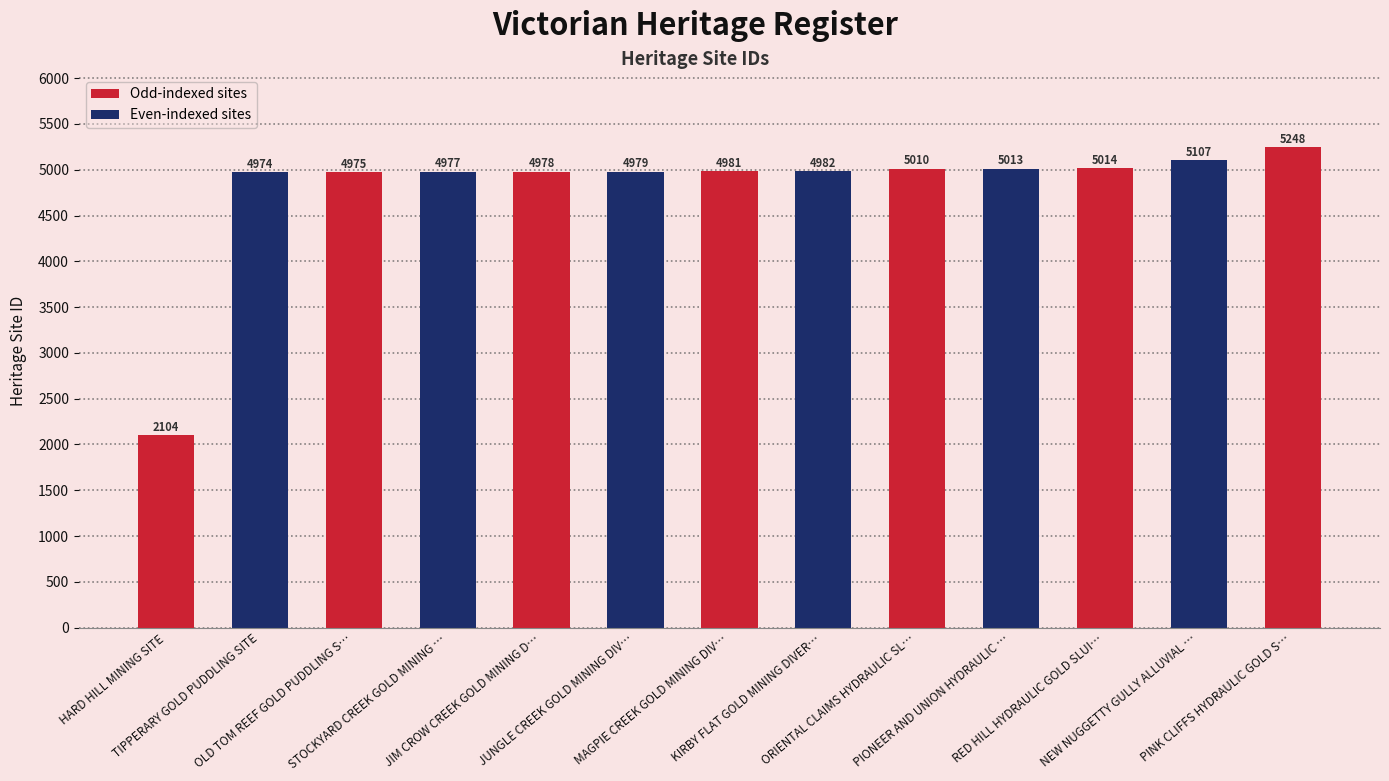

What is the average value?

4796